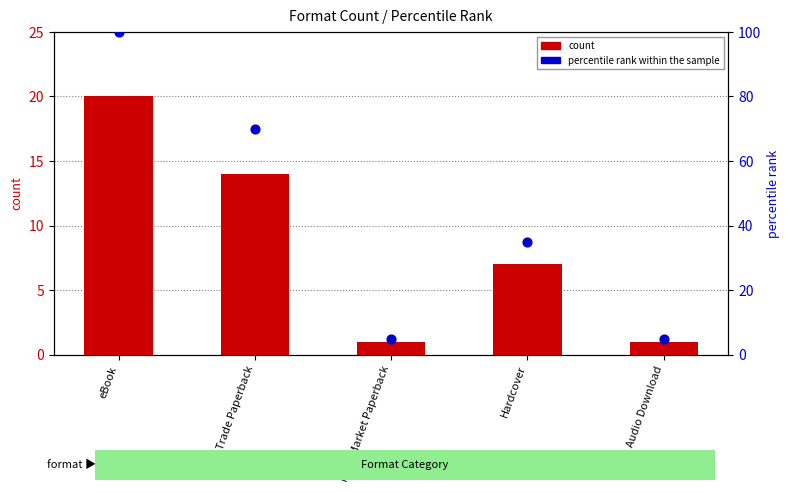

What are all the series names shown in the legend?

count, percentile rank within the sample